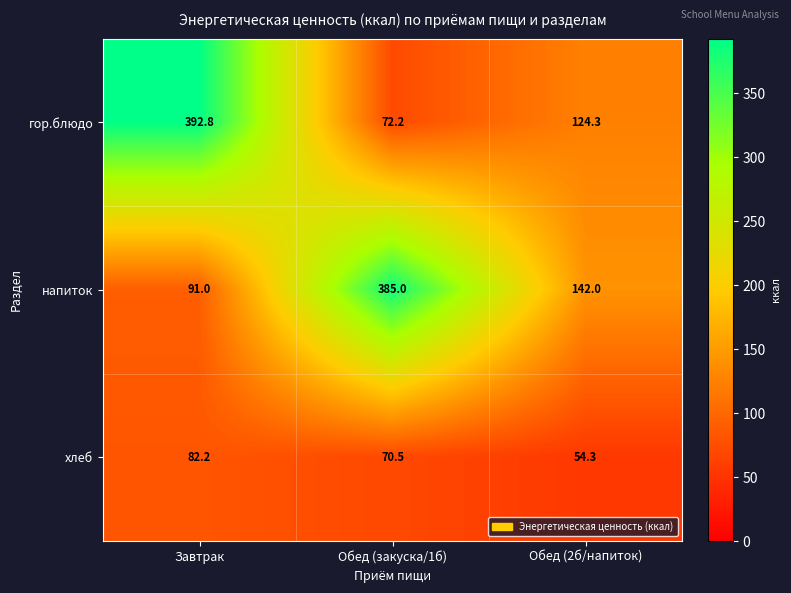

Which category has the highest value across all series?

Завтрак